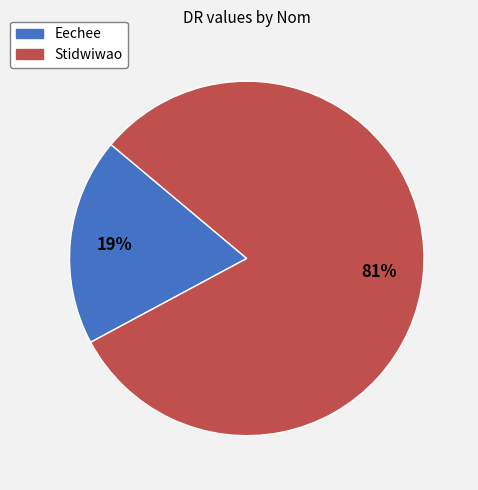

What is the largest slice in the pie chart?

Stidwiwao